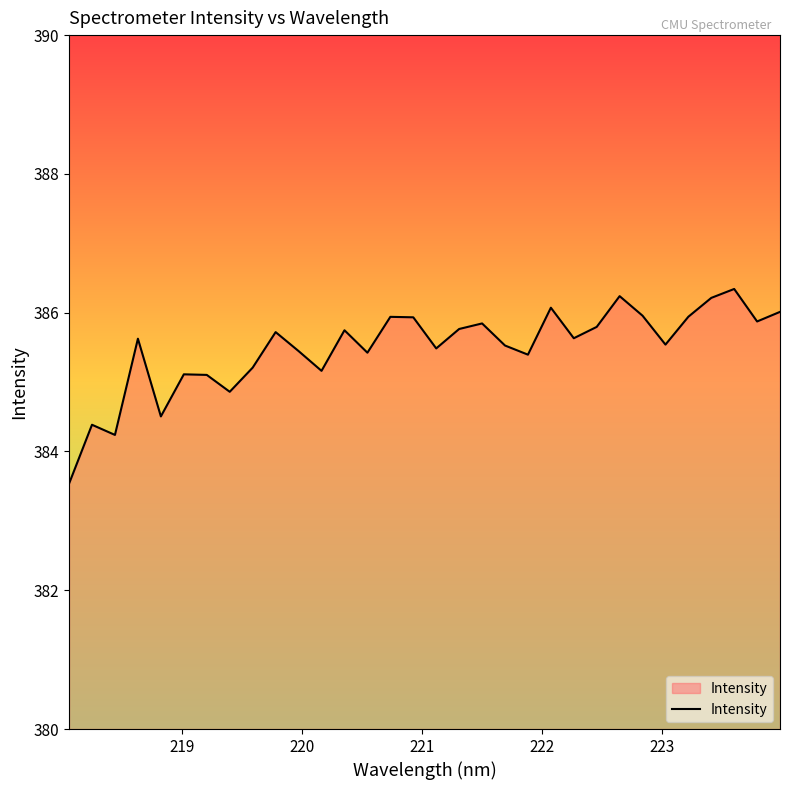

What is the minimum value shown in the chart?

383.5